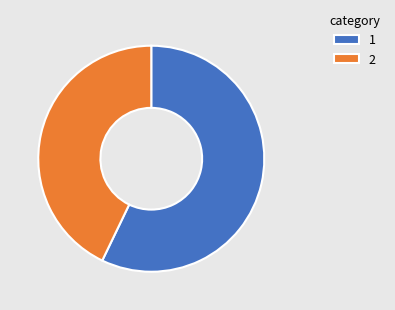

Is it true that 2 is 43% of the pie?

True